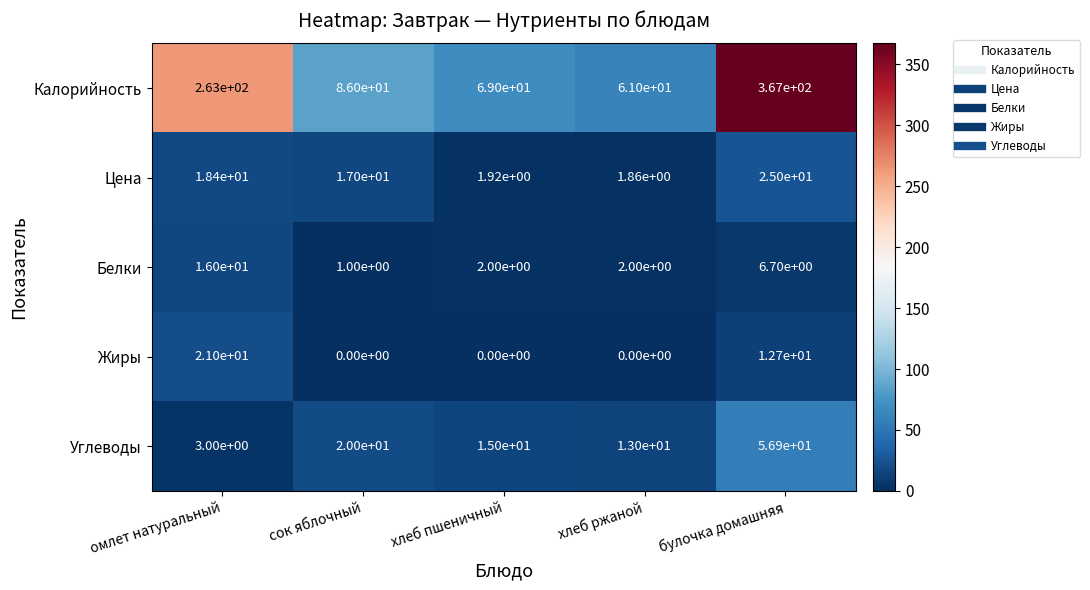

List the labels in order of Углеводы value, largest first.

булочка домашняя, сок яблочный, хлеб пшеничный, хлеб ржаной, омлет натуральный